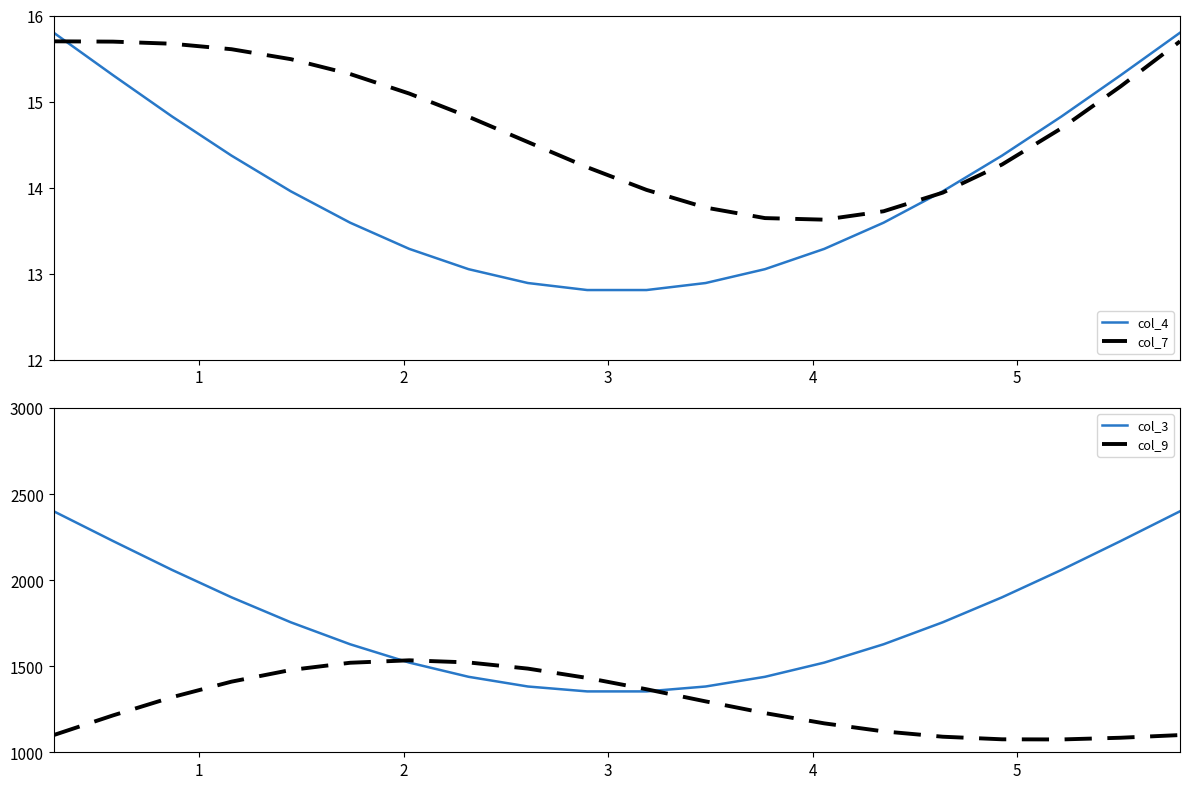

What is the value of the col_3 point at the 8th from the left?

1438.4